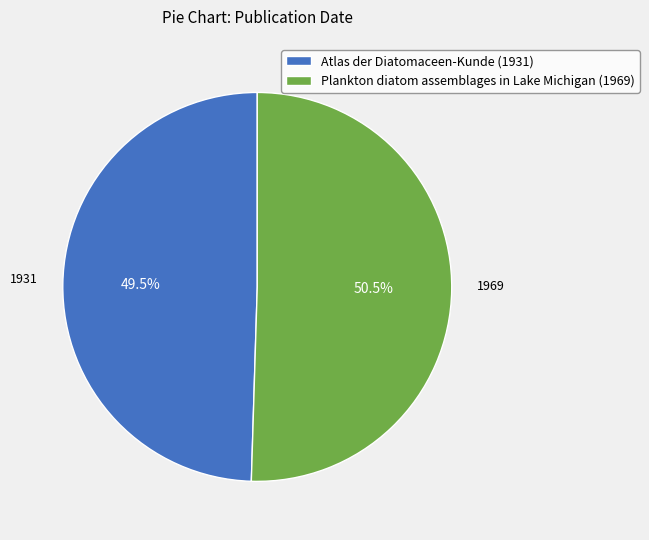

Which slice is the smallest?

Atlas der Diatomaceen-Kunde (1931)